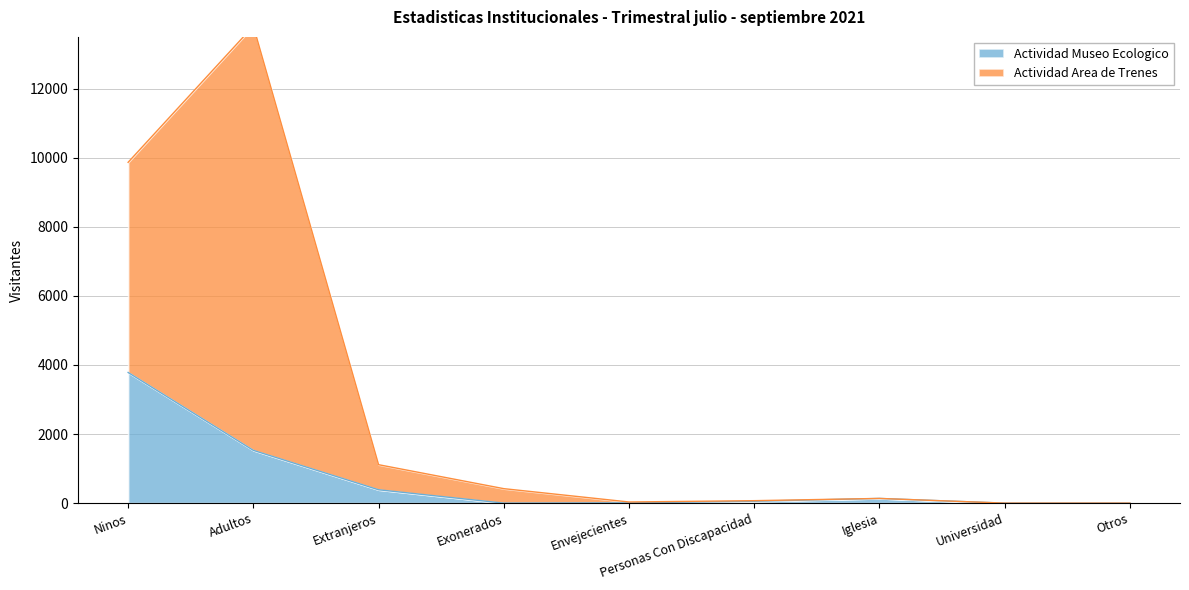

What are all the series names shown in the legend?

Actividad Museo Ecologico, Actividad Area de Trenes